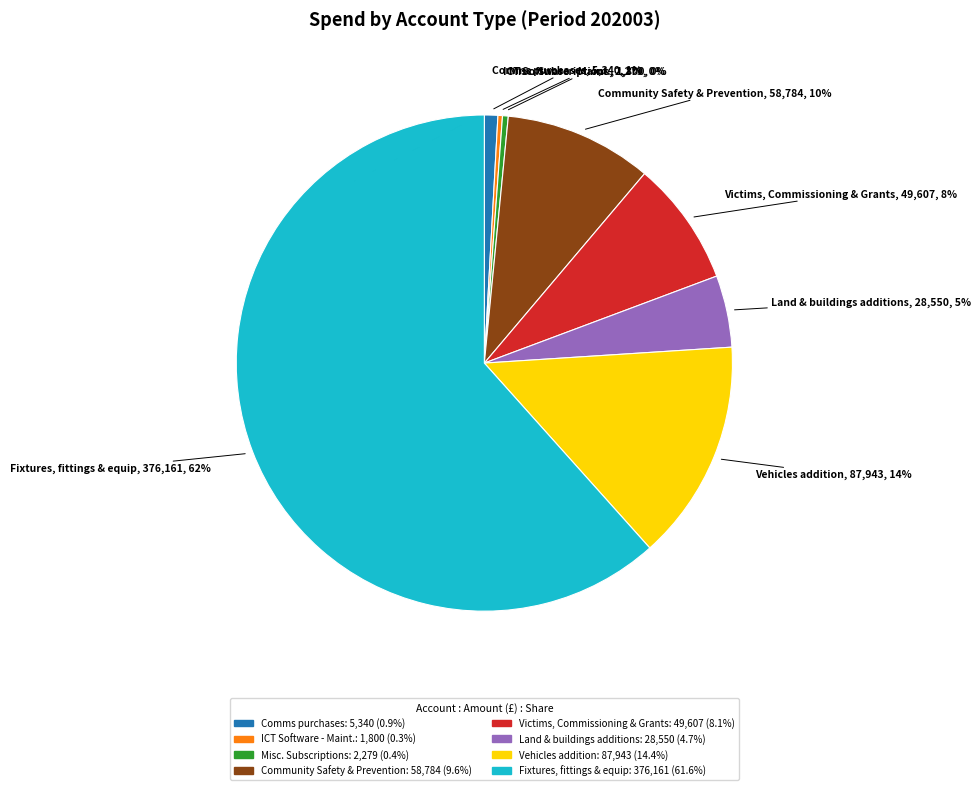

To the nearest percent, what is the average slice percentage?

12%